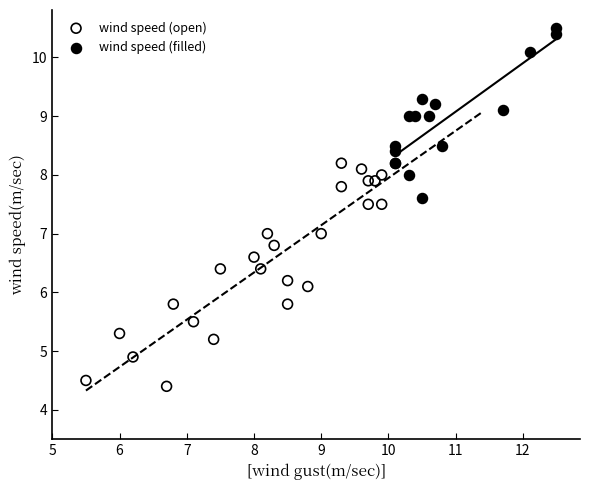

Which series contains the lowest Y value?

wind speed (open)